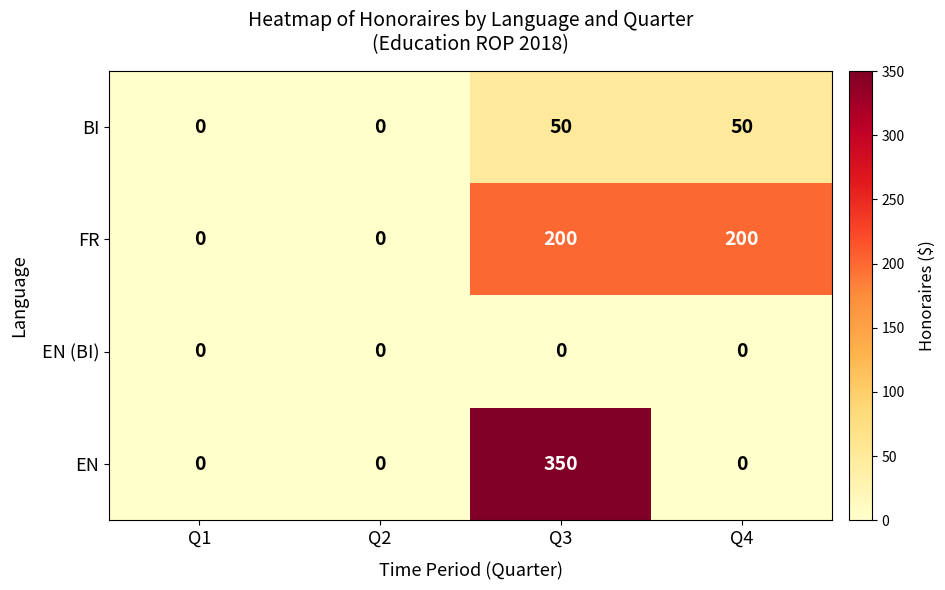

Which label corresponds to the largest value in the chart?

Q3